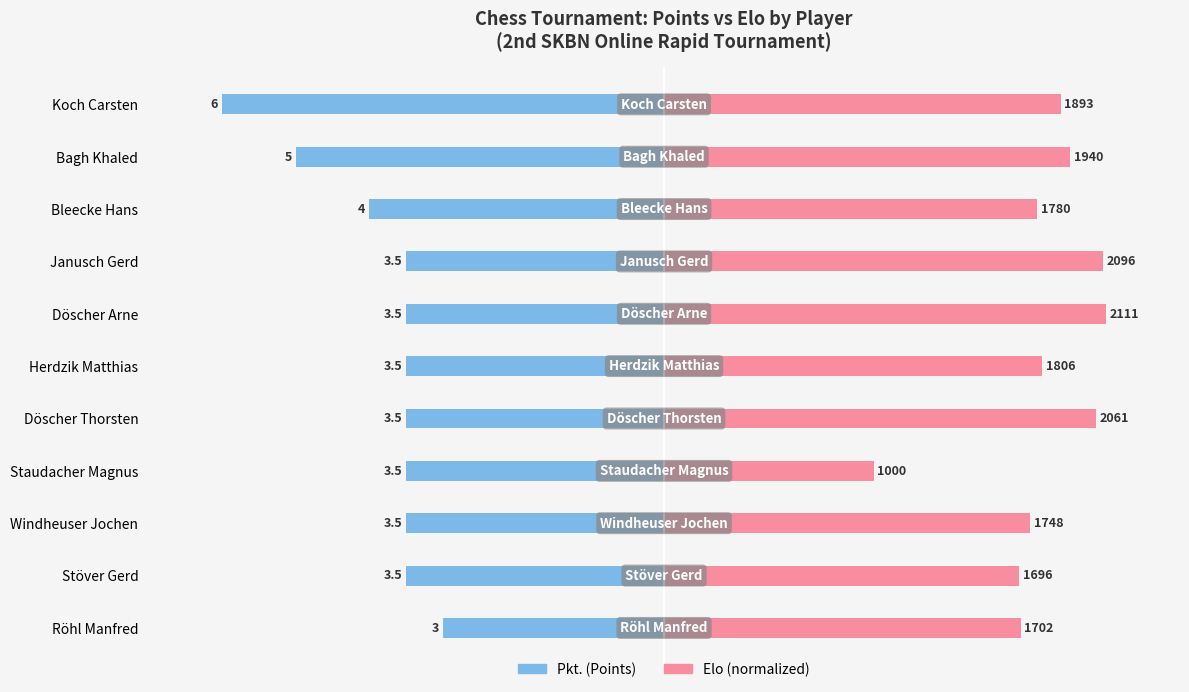

At Döscher Arne, list the series in order from smallest to largest.

Pkt. (Points), Elo (normalized)